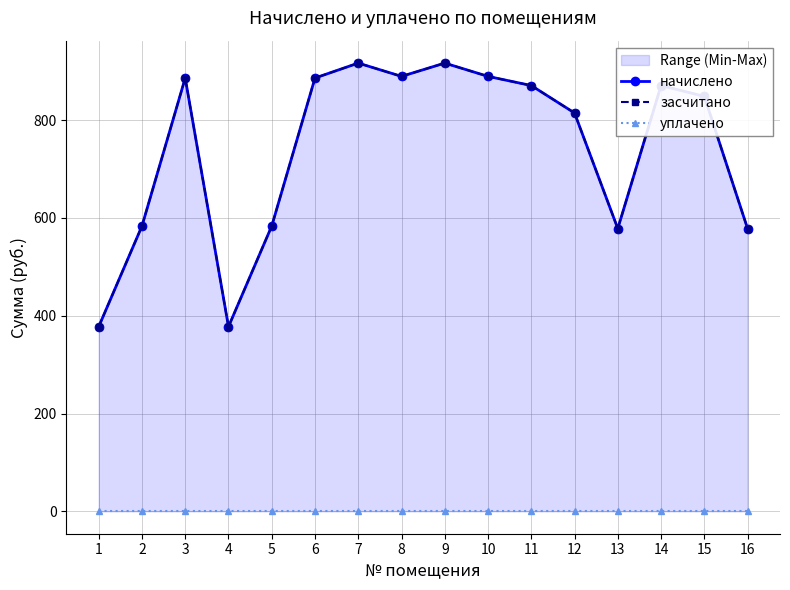

List the series in order of their peak value, lowest first.

уплачено, начислено, засчитано